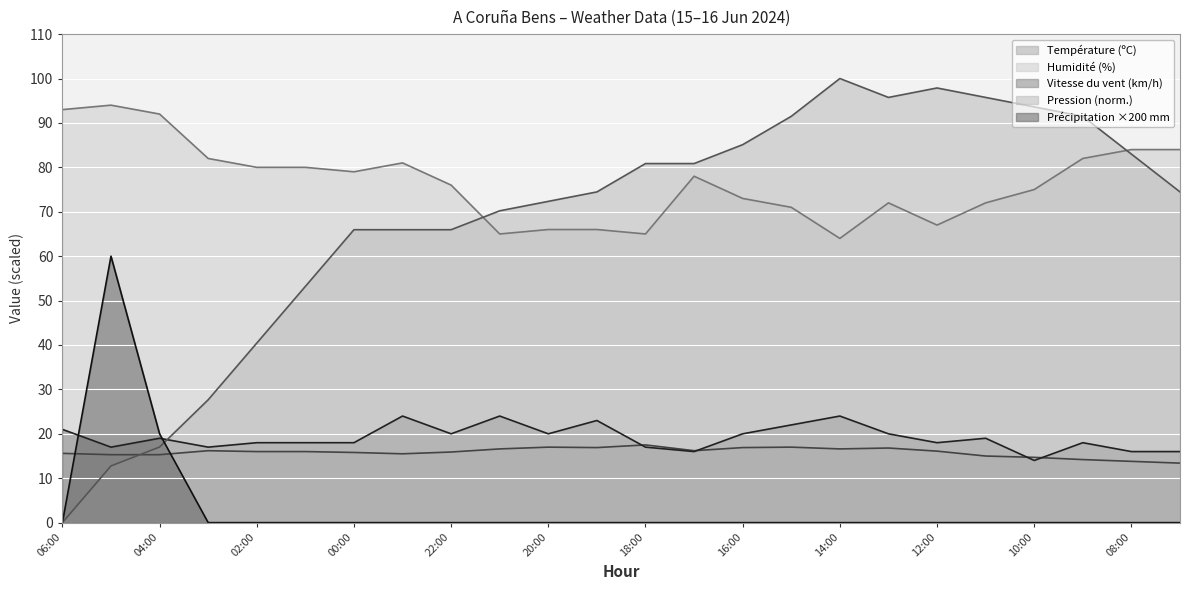

Where do Vitesse du vent (km/h) and Précipitation (mm) first cross each other?

06:00 and 05:00